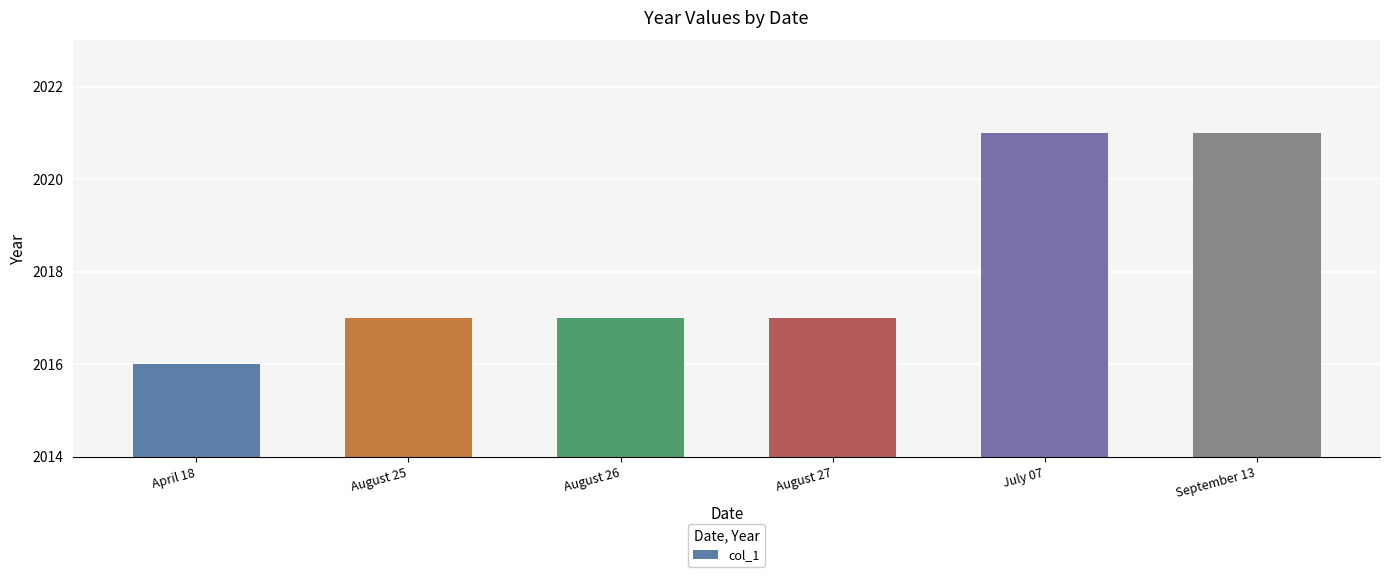

What is the label of the 5th bar from the right?

August 25